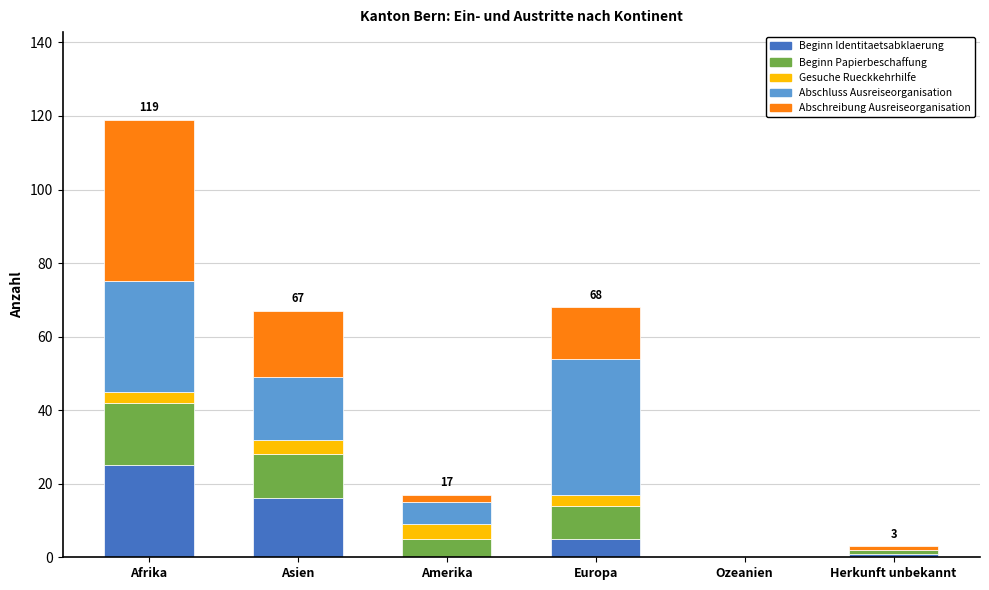

Count the number of categories in the chart.

6